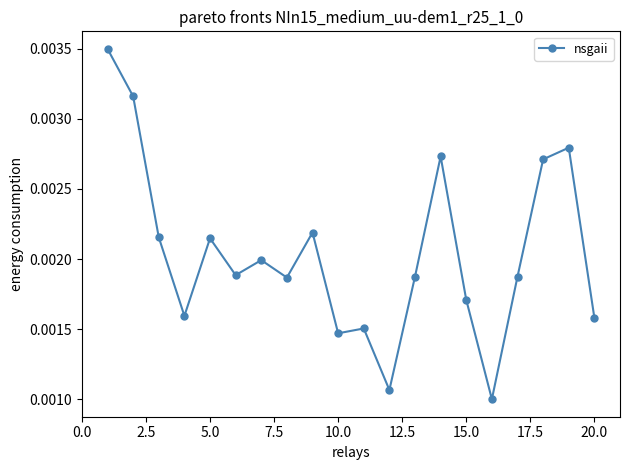

Count the number of data series in this chart.

1